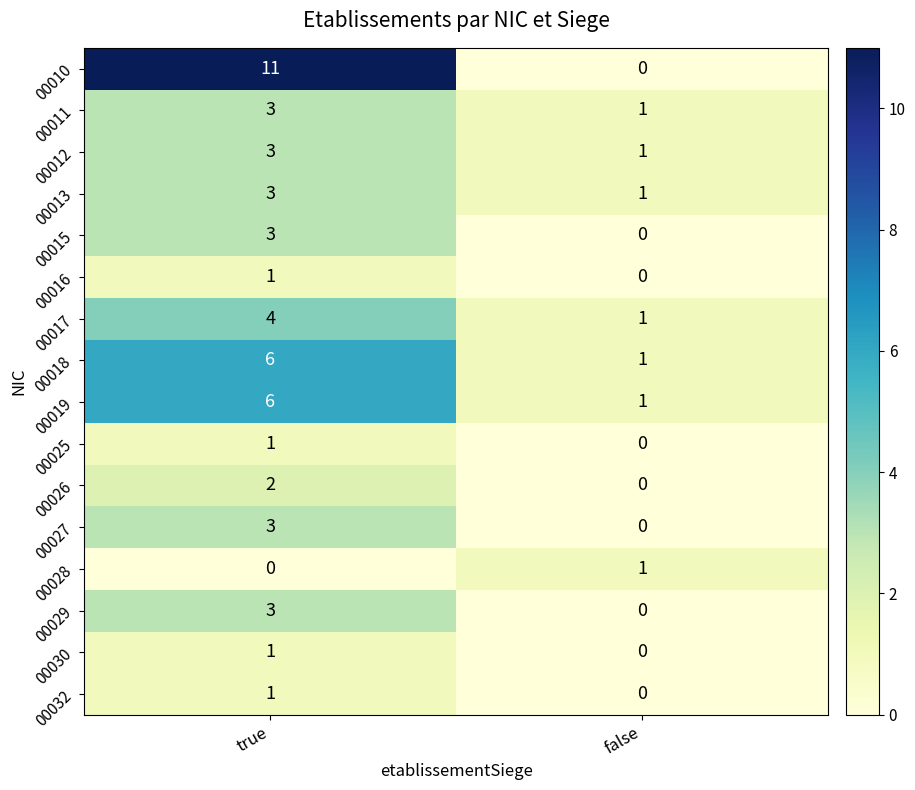

Which series has the widest spread of values?

00010